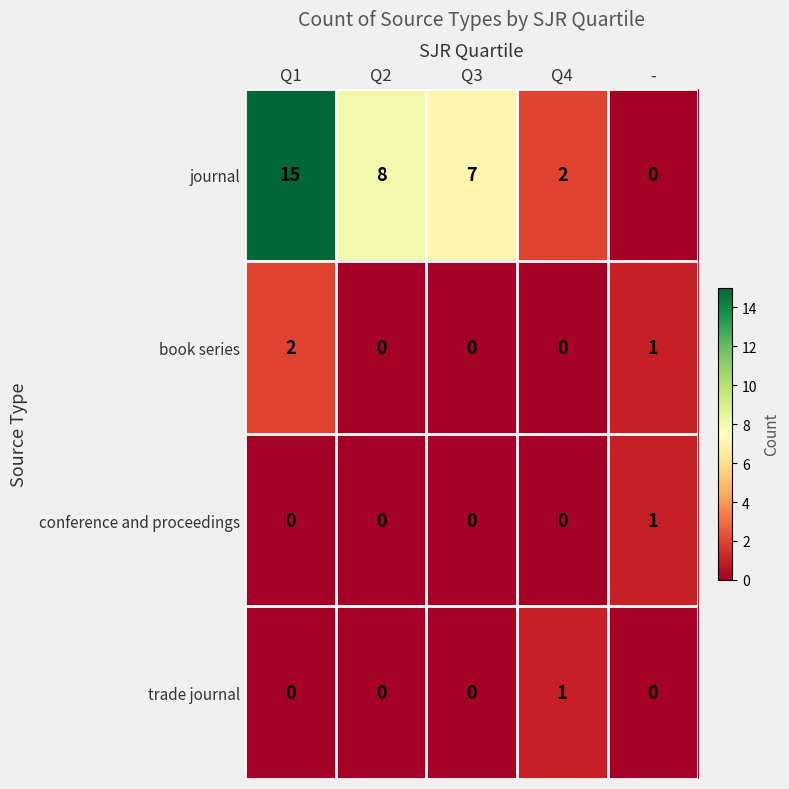

Which series has the widest spread of values?

journal